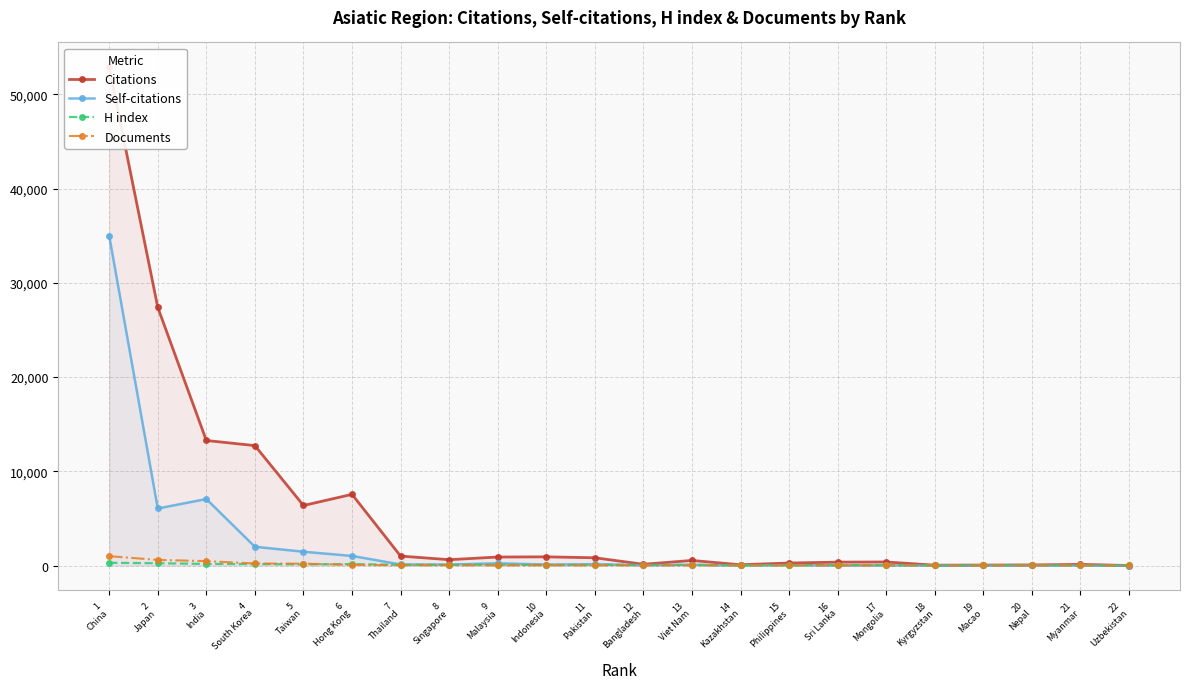

Reading left to right, what are all the values shown in this chart?

Citations: 52875	27402	13271	12726	6370	7554	1002	618	900	921	821	131	536	78	265	358	374	34	49	59	119	0
Self-citations: 34999	6052	7057	1991	1462	1017	111	95	235	101	140	34	80	7	42	11	16	2	18	1	3	0
H index: 287	240	169	154	121	149	72	82	87	64	70	58	60	23	48	41	38	18	30	59	14	12
Documents: 989	596	464	214	193	78	19	19	17	15	11	9	7	5	5	4	3	3	2	1	1	1